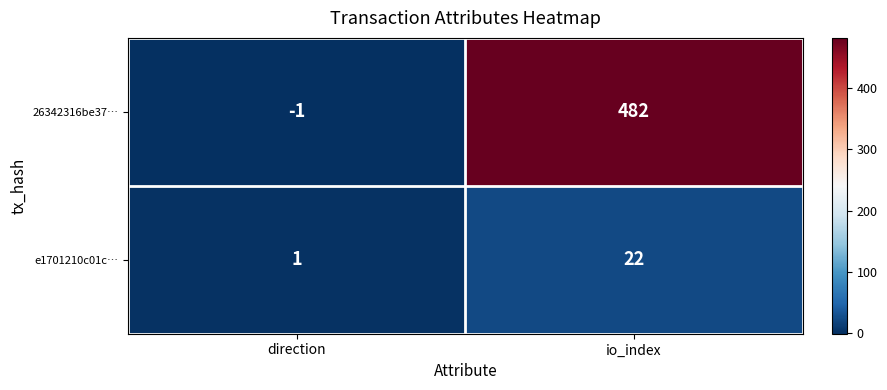

List the series in order of their peak value, highest first.

26342316be37…, e1701210c01c…